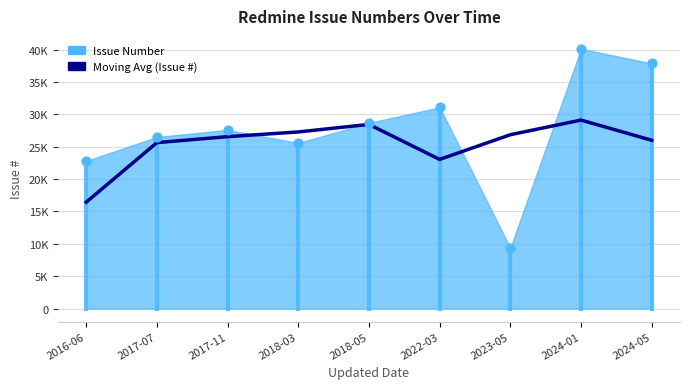

Between 2024-05 and 2024-01, which is larger?

2024-01